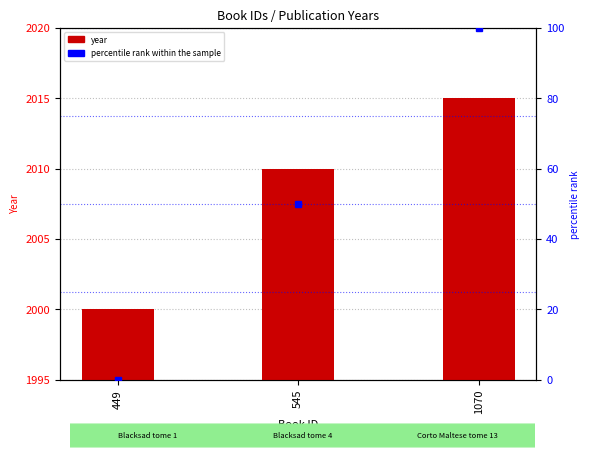

What is the highest value of the percentile rank within the sample series?

100